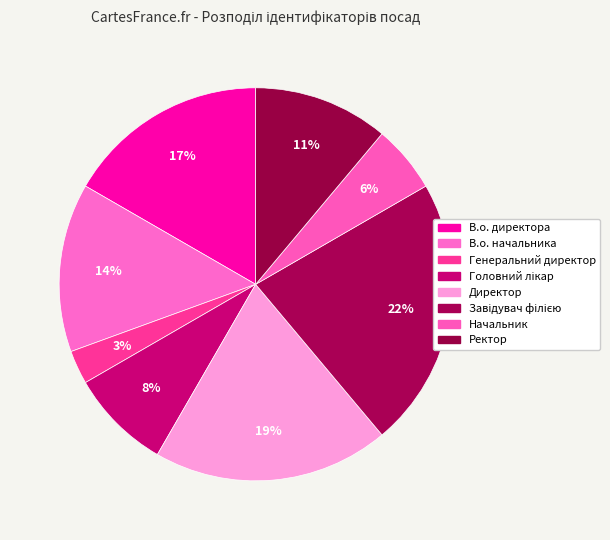

Is there any slice that represents more than half of the pie?

No